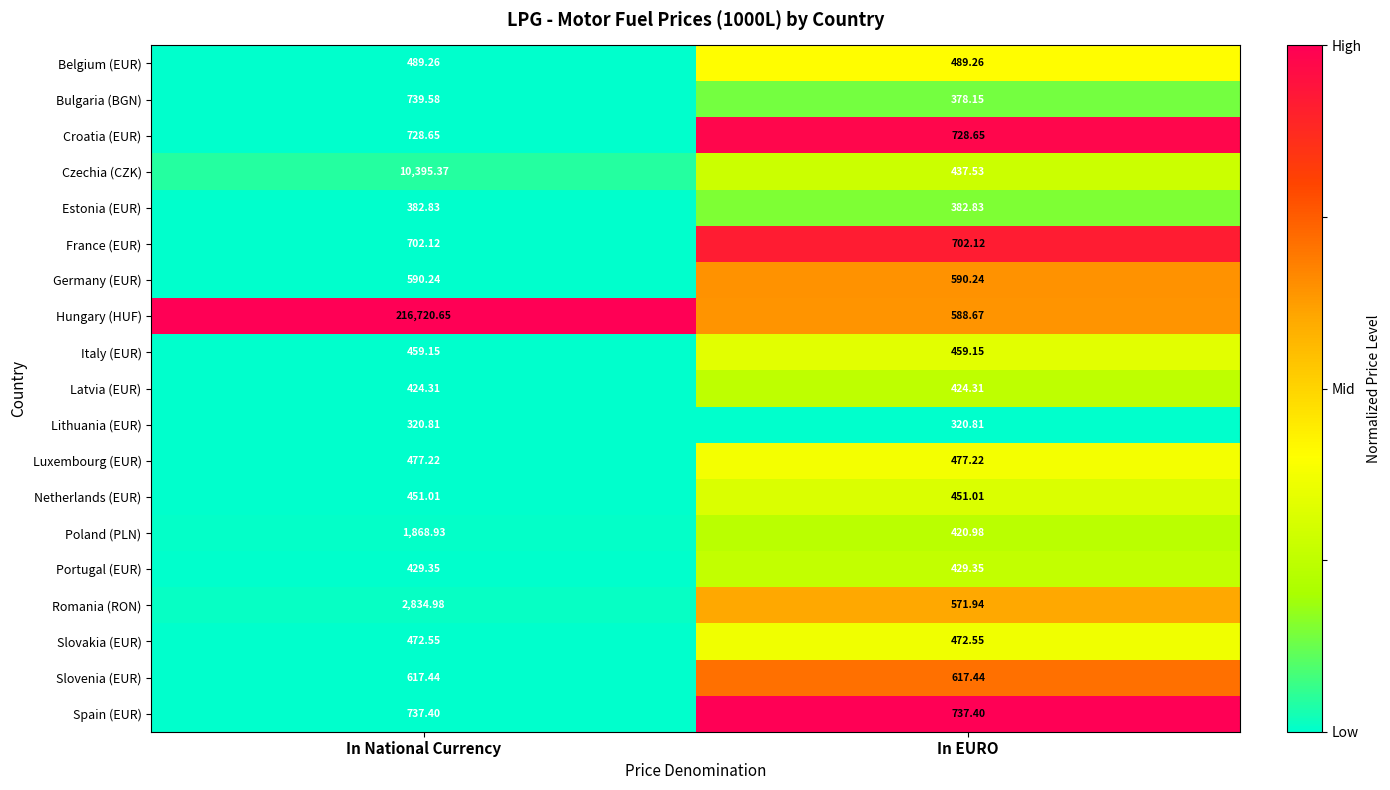

At which category does the chart reach its peak across all series?

In National Currency